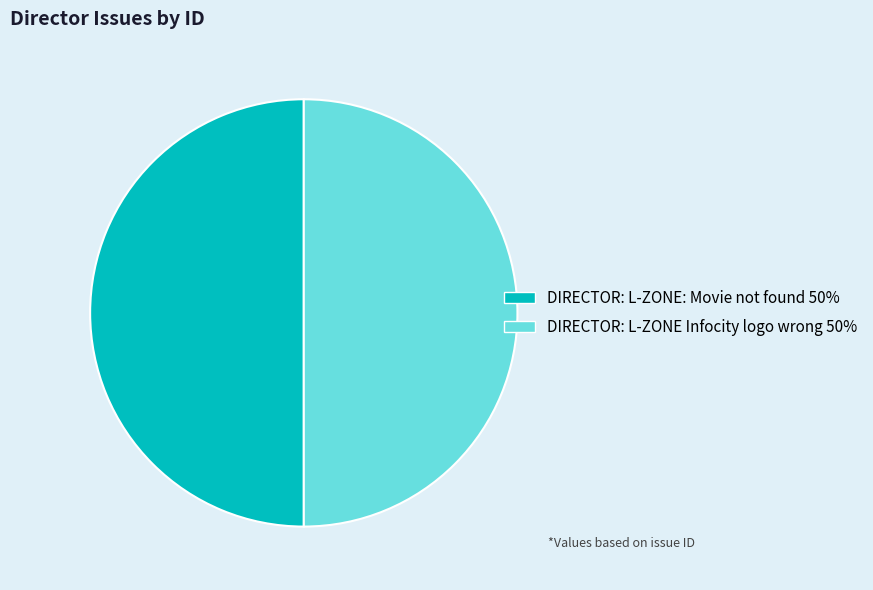

Combined, do DIRECTOR: L-ZONE: Movie not found and DIRECTOR: L-ZONE Infocity logo wrong account for over 50%?

Yes